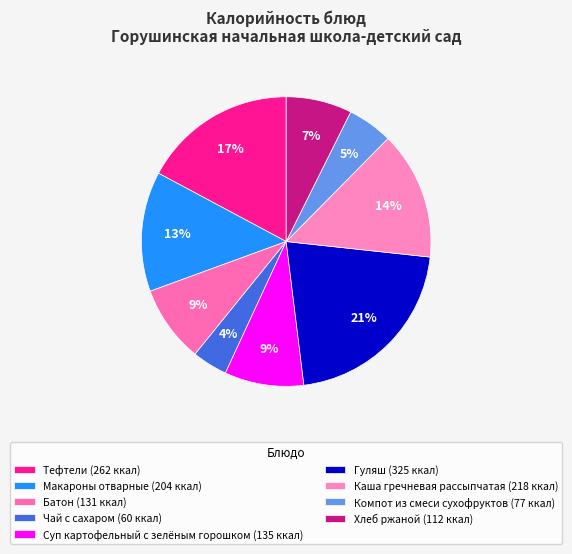

Which slice is the largest?

Гуляш